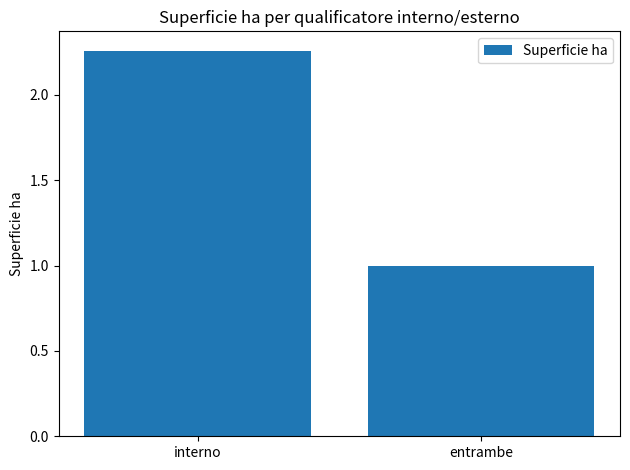

Are the bars horizontal?

No